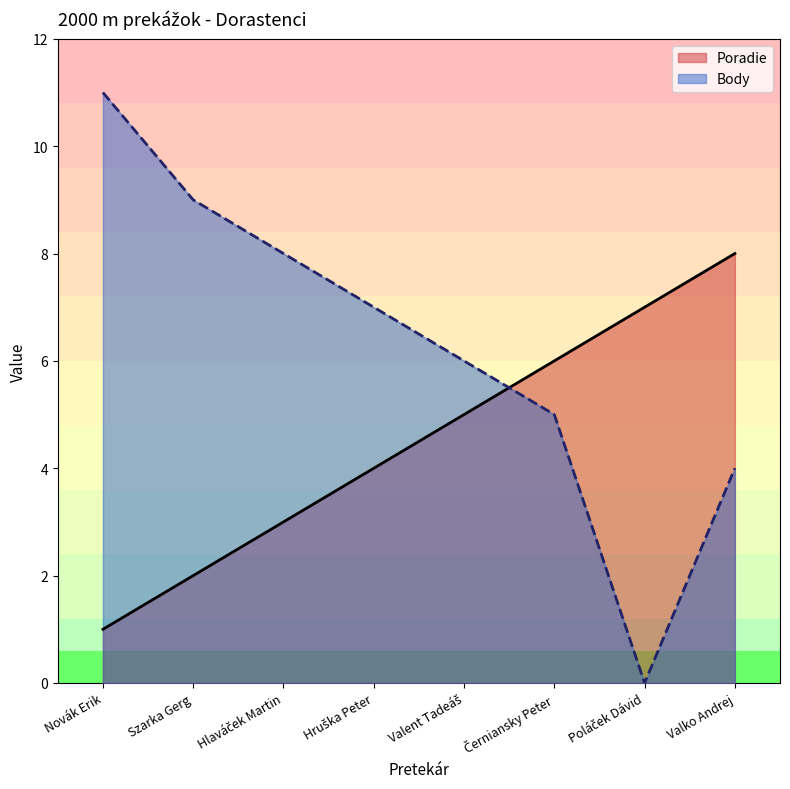

At which label does Poradie reach its minimum?

Novák Erik